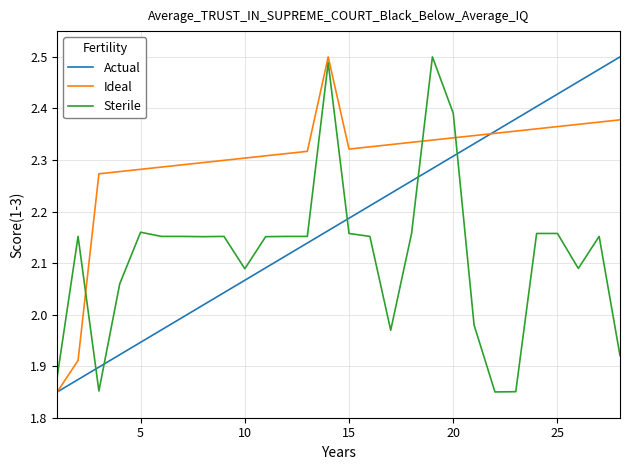

What is the sum of all Actual values?

60.9